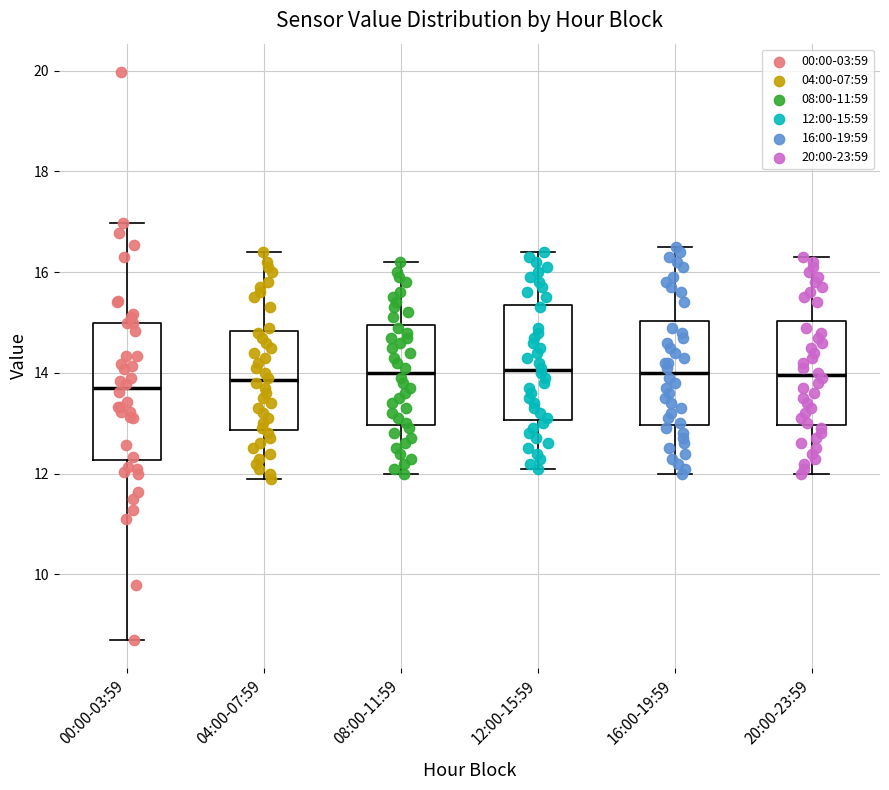

Comparing the boxes themselves (not the whiskers), which one is the tallest?

00:00-03:59